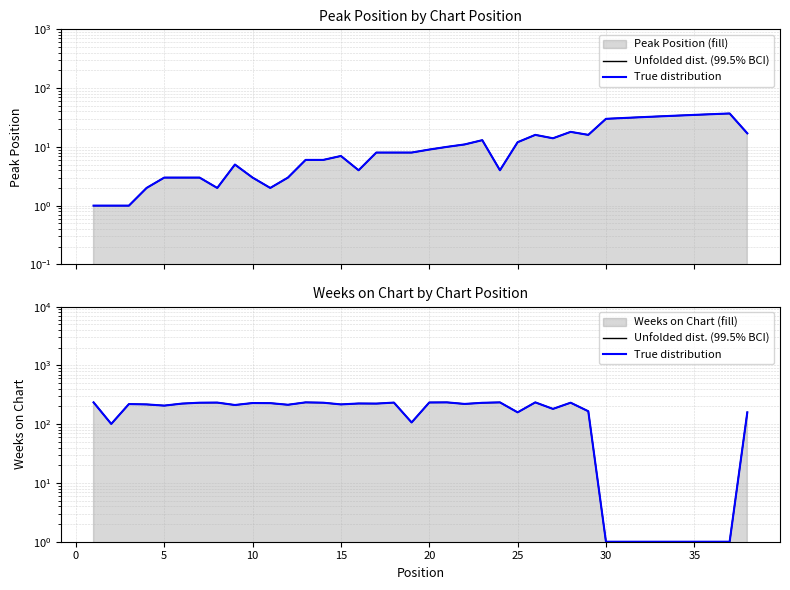

In True distribution, how many points are higher than both neighbors (excluding endpoints)?

10